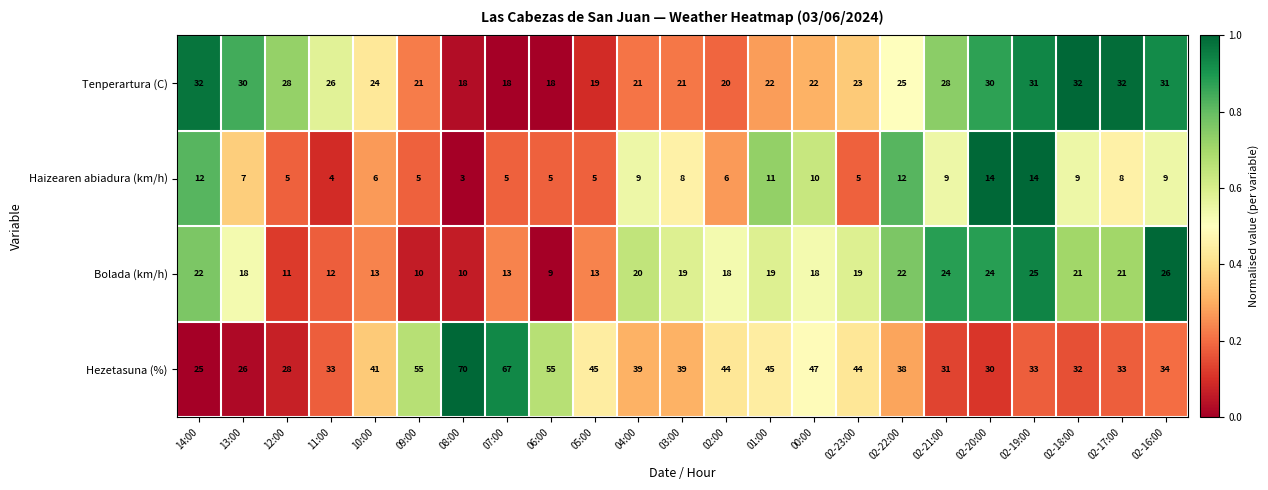

What is the difference between the highest and lowest values at 07:00?

62